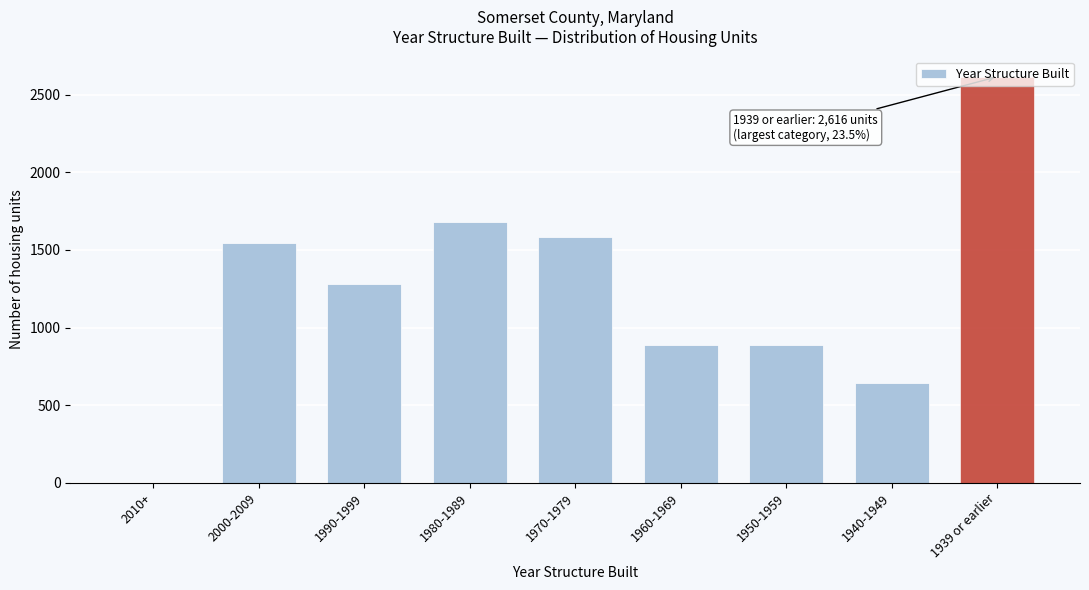

What is the sum of the values at 1940-1949 and 1970-1979?

2225